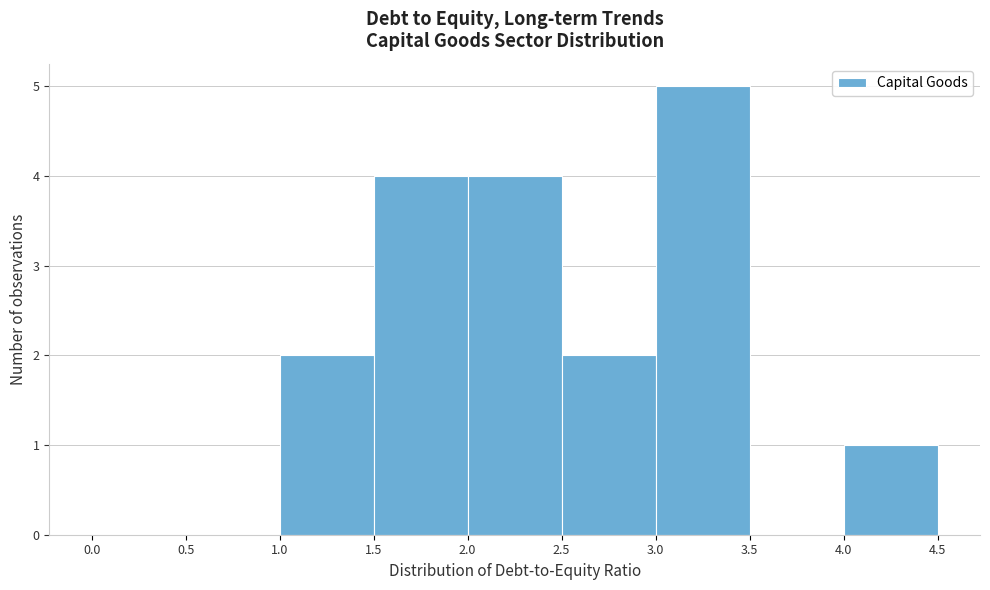

Reading left to right, list every bar in this chart as the range it spans on the x-axis followed by its height. The values are not printed on the chart, so give them approximately, as read against the axis.

0.0 to 0.5: 0
0.5 to 1.0: 0
1.0 to 1.5: 2
1.5 to 2.0: 4
2.0 to 2.5: 4
2.5 to 3.0: 2
3.0 to 3.5: 5
3.5 to 4.0: 0
4.0 to 4.5: 1